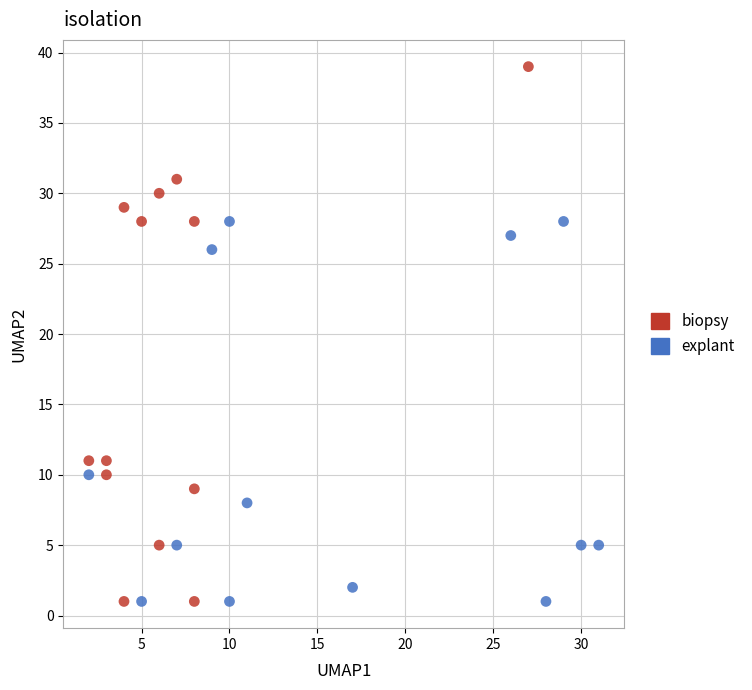

Which series reaches the maximum Y coordinate?

biopsy